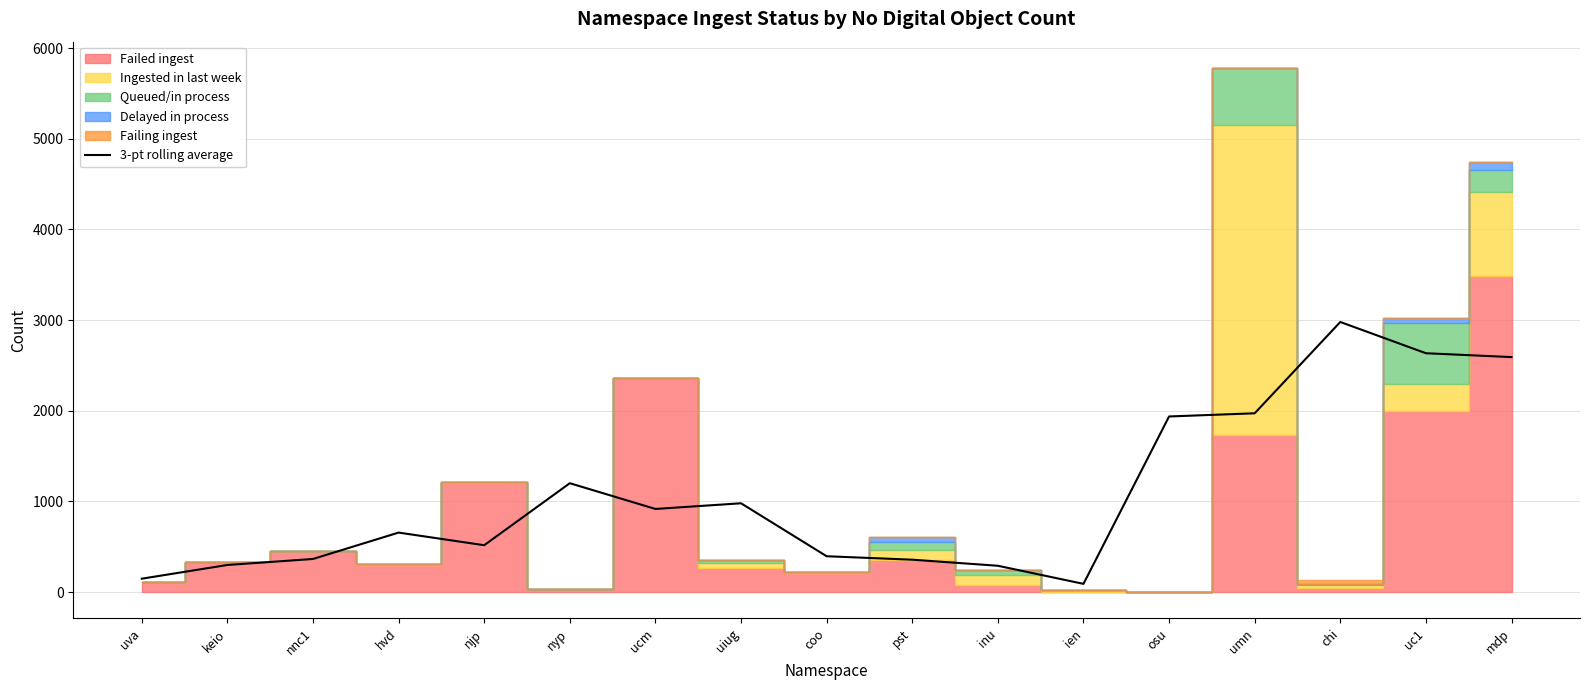

Approximately how many times larger is the value at uiug compared to nyp?

0.8